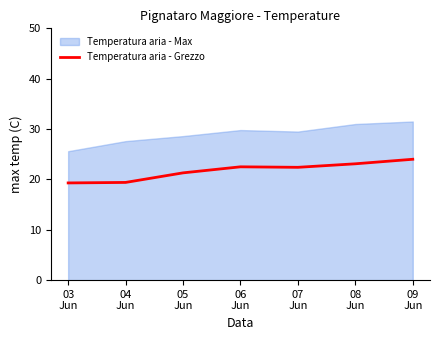

List the series in order of their overall mean, lowest first.

Temperatura aria - Grezzo, Temperatura aria - Max